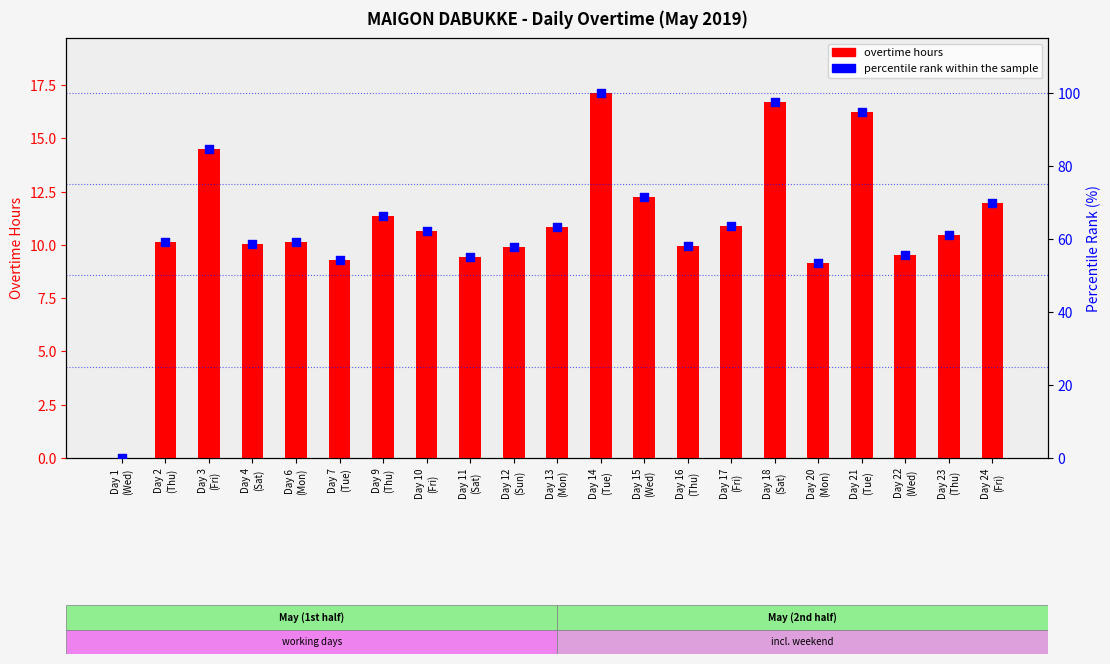

Which series has the largest total across all categories?

percentile rank within the sample